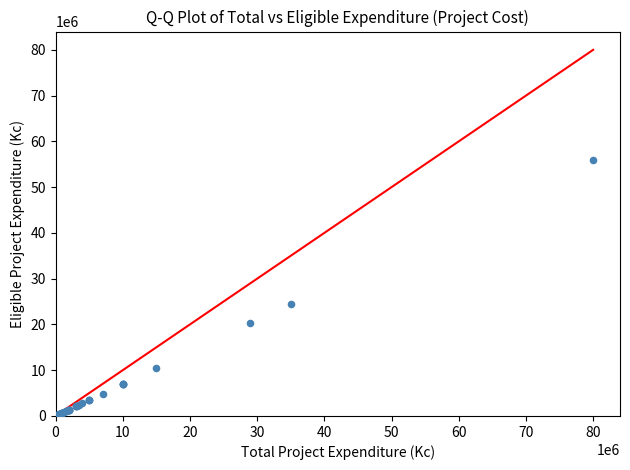

What Y value in the scatter plot is closest to 28070000?

24500000